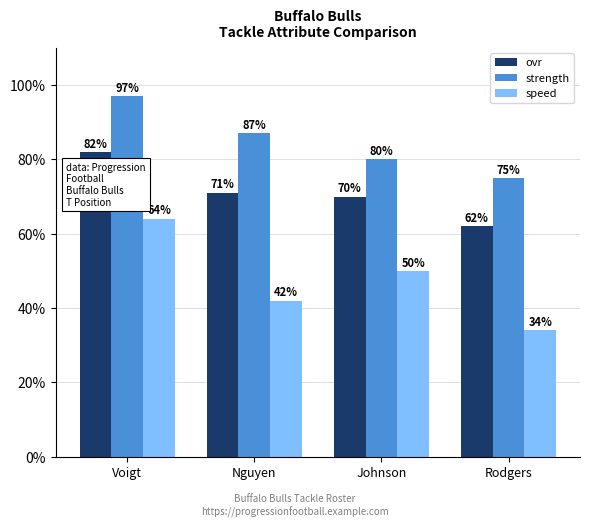

What is the spread (max minus min) of values at Voigt?

33